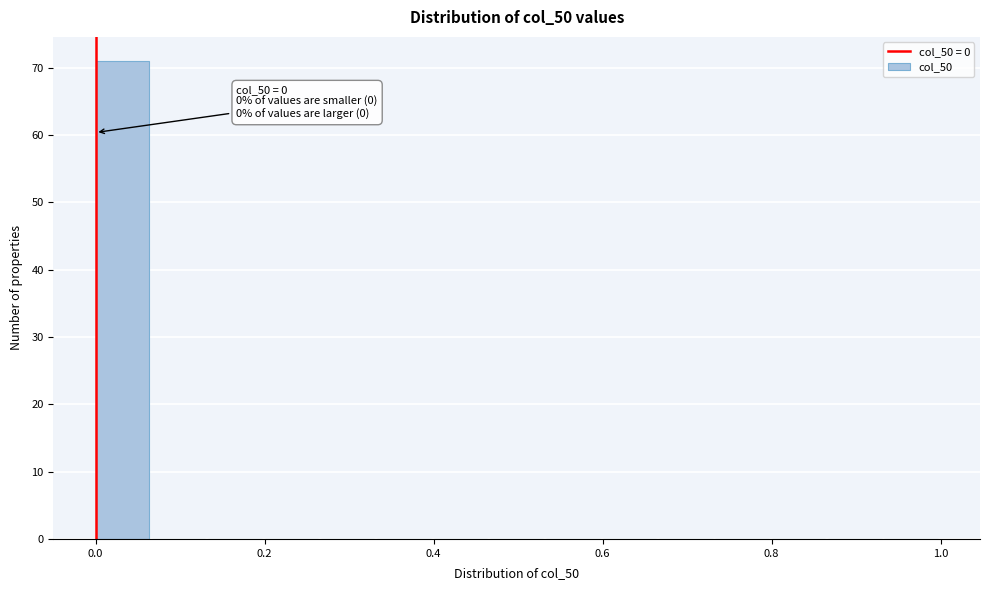

Read against the x-axis, roughly where is the centre of the tallest bar?

0.04